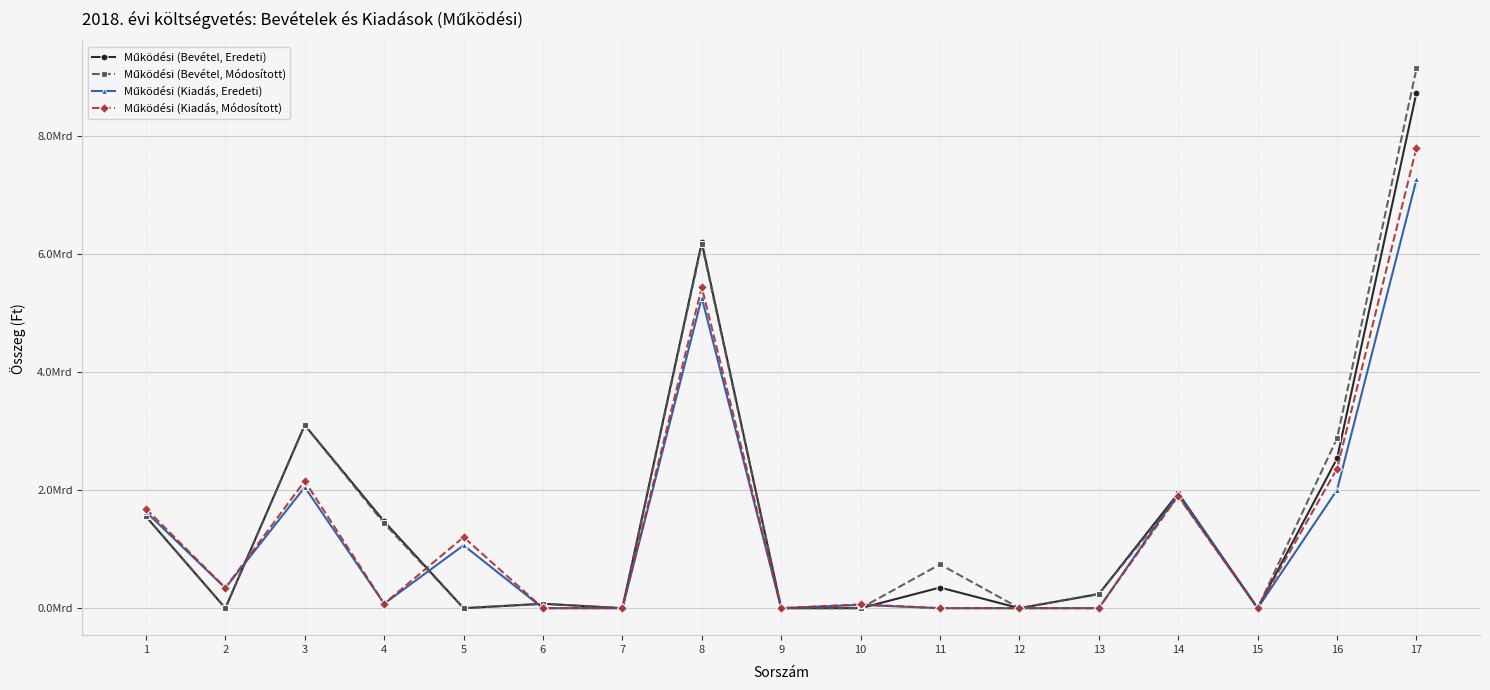

Reading left to right, list all the values displayed in this chart.

Működési (Bevétel, Eredeti): 1555068952.0	0.0	3103150000.0	1470804174.0	0.0	74783540.0	0.0	6203806666.0	0.0	0.0	350000000.0	0.0	239393051.0	1948227576.0	0.0	2537620627.0	8741427293.0
Működési (Bevétel, Módosított): 1555068952.0	0.0	3103150000.0	1437554174.0	0.0	74783540.0	0.0	6170556666.0	0.0	0.0	742600000.0	41787.0	242119081.0	1896188872.0	0.0	2880949740.0	9149140138.0
Működési (Kiadás, Eredeti): 1634475215.7	341598012.4	2050733974.0	75829000.0	1066213673.0	0.0	0.0	5262456605.2	0.0	56692539.0	0.0	0.0	0.0	1948227576.0	0.0	2004920115.0	7267376720.2
Működési (Kiadás, Módosított): 1685290659.7	344386414.4	2156015168.0	75829000.0	1204906760.0	0.0	0.0	5438732518.0	0.0	63950860.0	0.0	0.0	0.0	1908270732.0	0.0	2364821592.0	7803554110.0